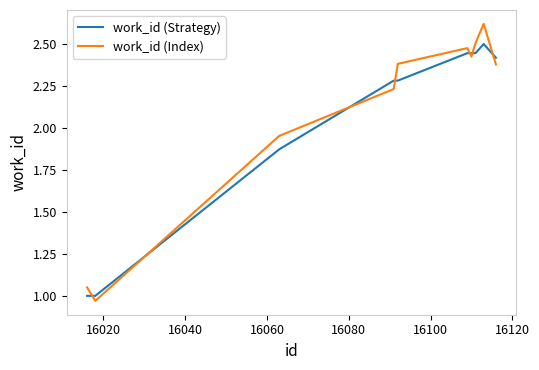

What is the difference between the maximum and minimum values in the work_id (Strategy) series?

1.5